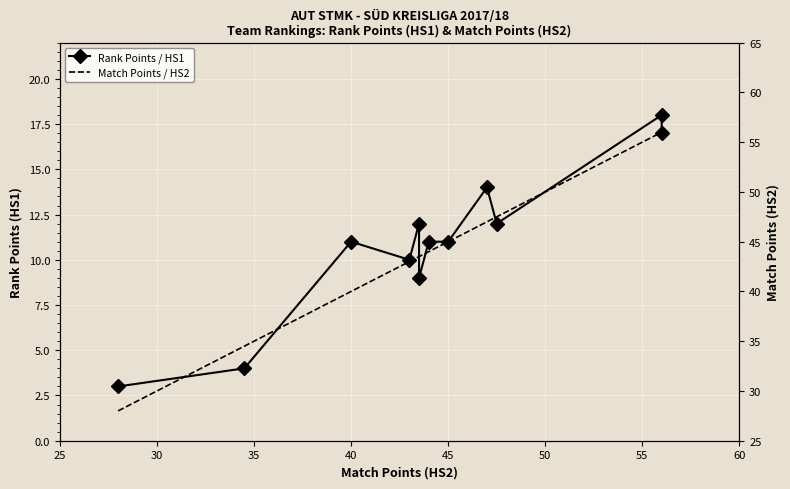

At how many categories does at least one series exceed 3?

12